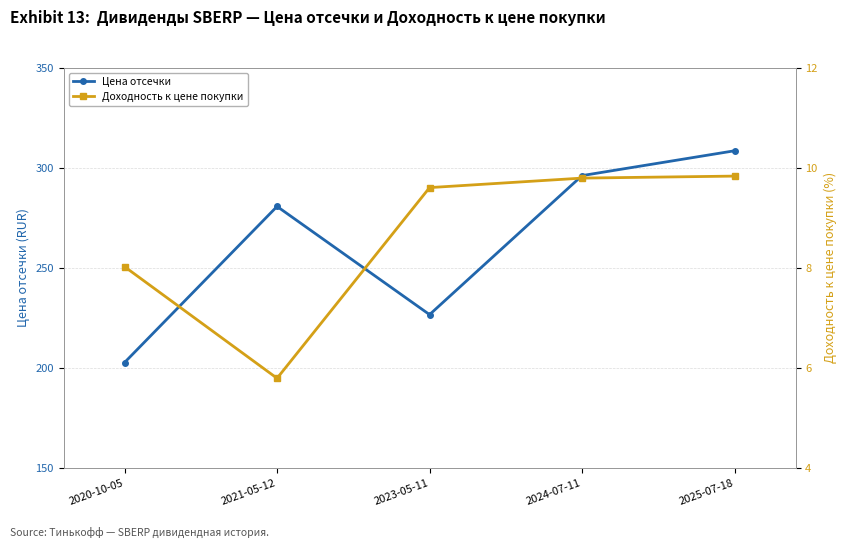

The value of Доходность к цене покупки at 2023-05-11 is 9.6. True or false?

True